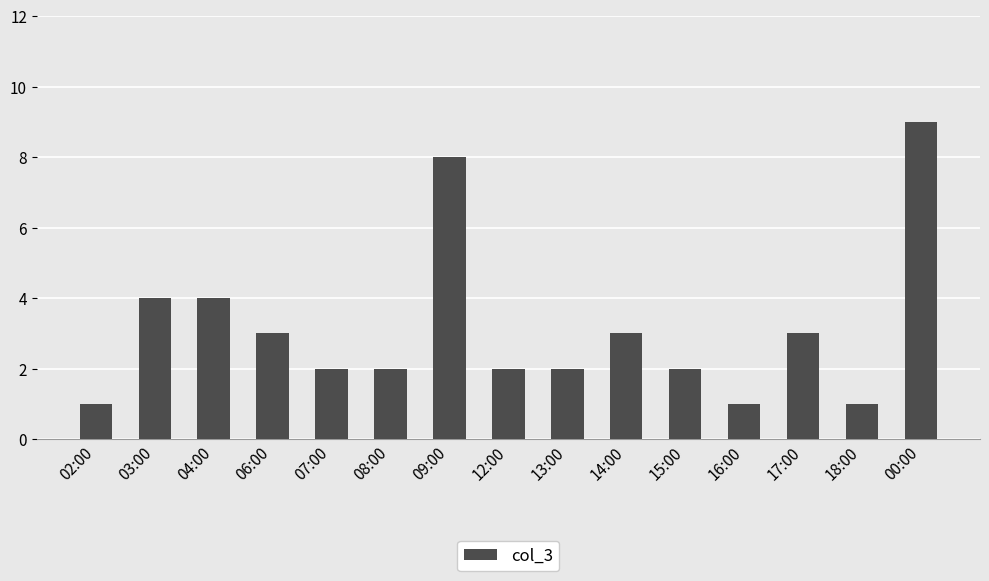

The chart shows a value of 4 at 14:00. True or false?

False